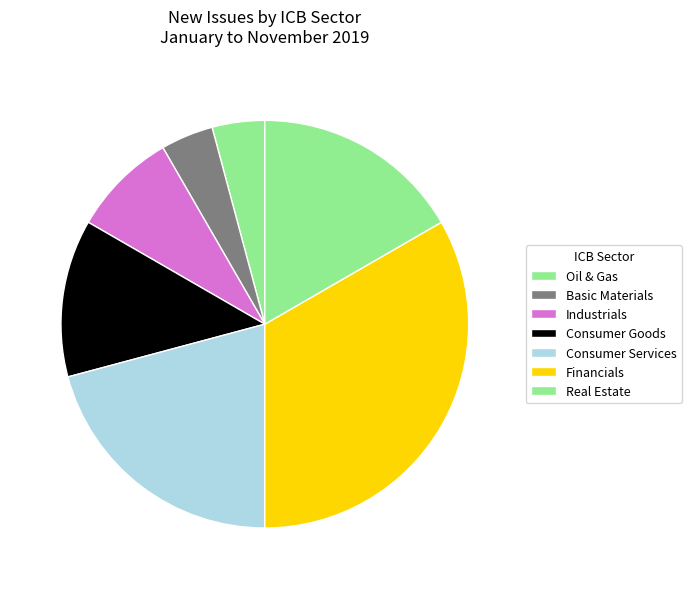

The Consumer Goods slice represents 12% of the pie. True or false?

True